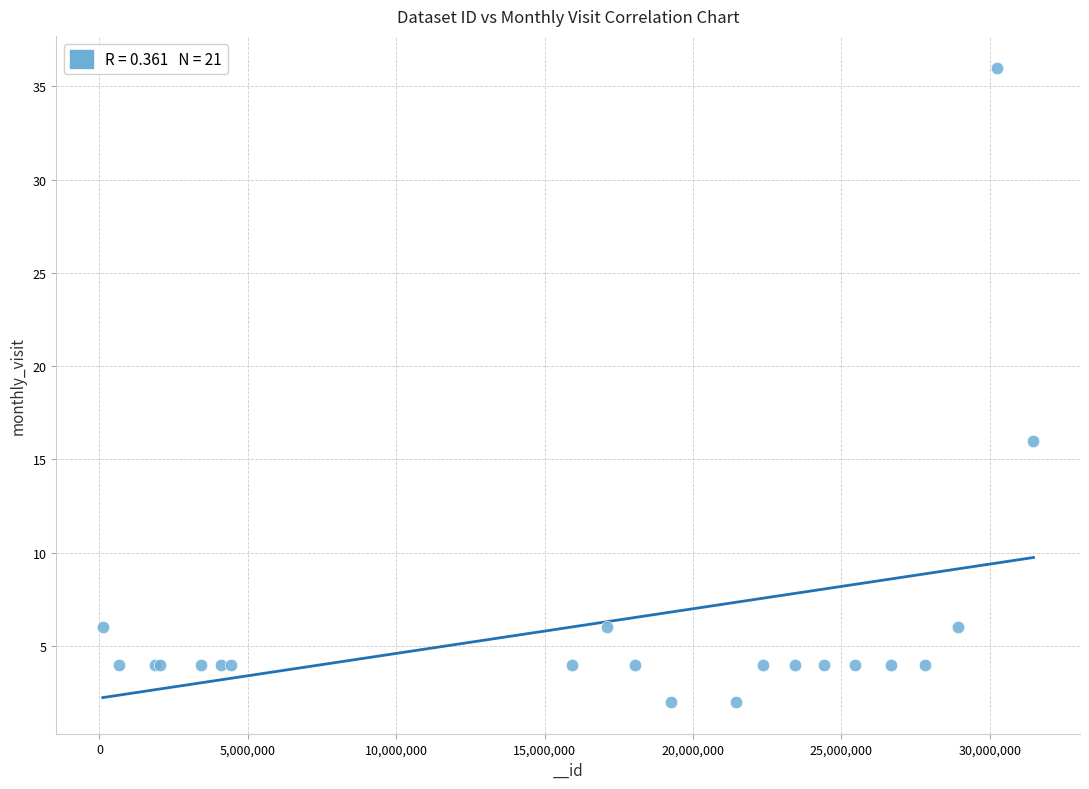

What Y value in the scatter plot is closest to 19?

16